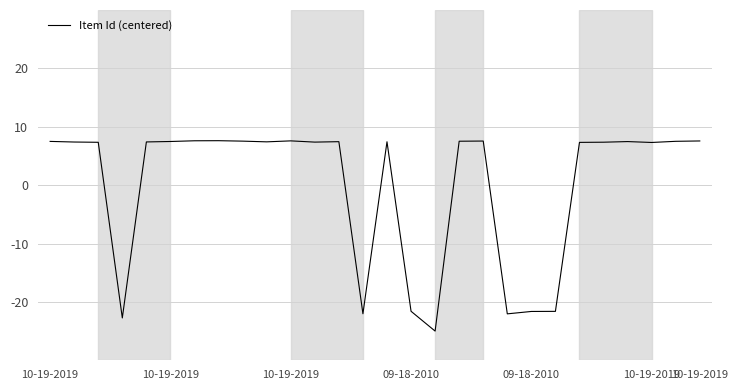

What is the maximum value shown in the chart?

7.6